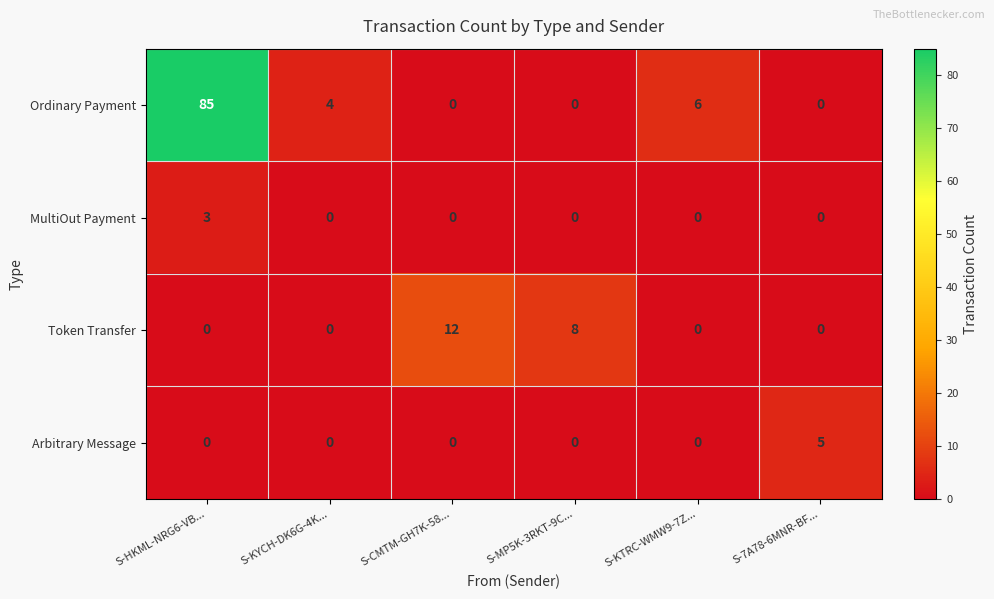

The value of Token Transfer at S-MP5K-3RKT-9C... is 13. True or false?

False